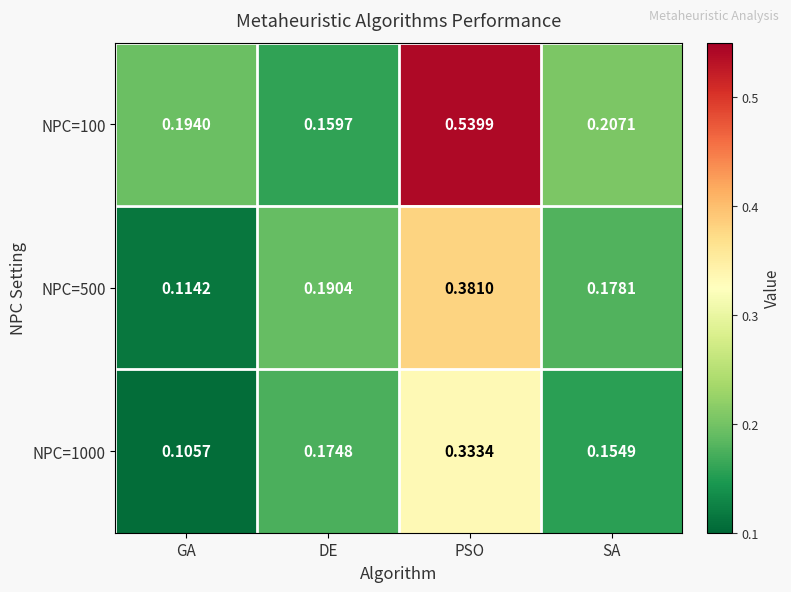

Which series has the largest range (max minus min)?

NPC=100